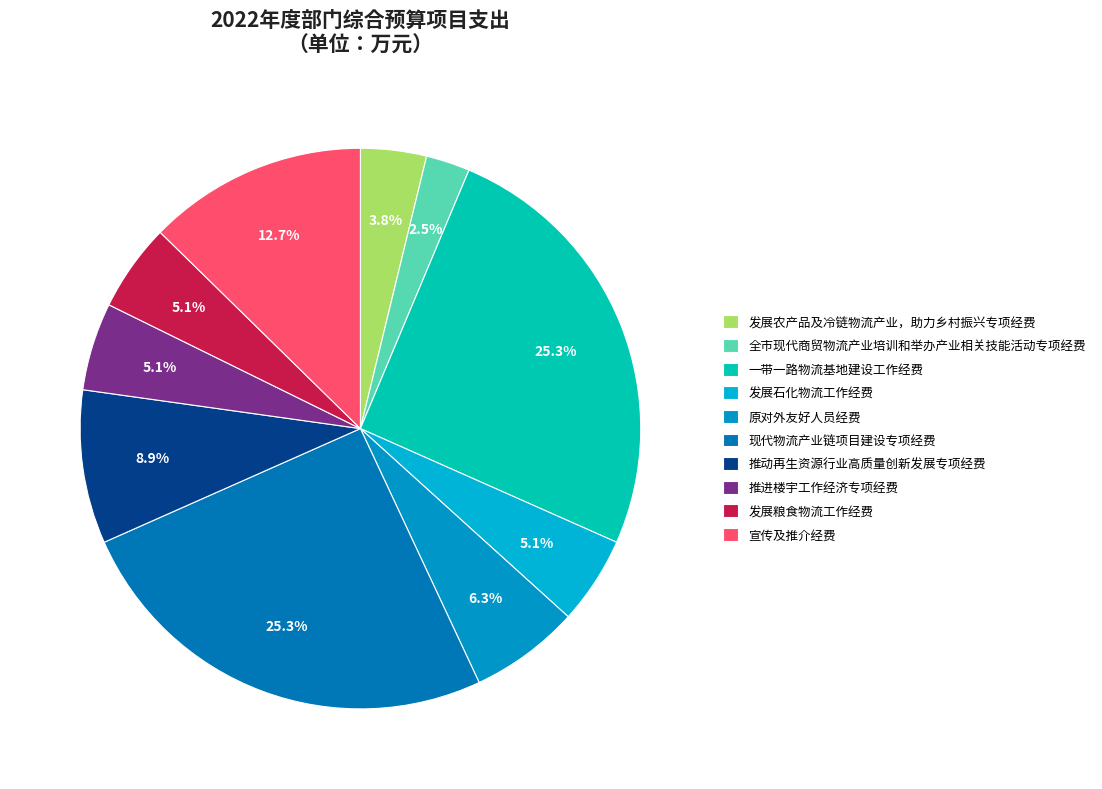

How many segments does this pie chart have?

10